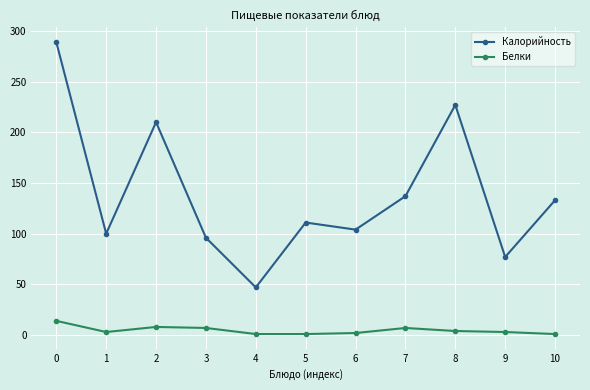

Which series has the widest spread of values?

Калорийность